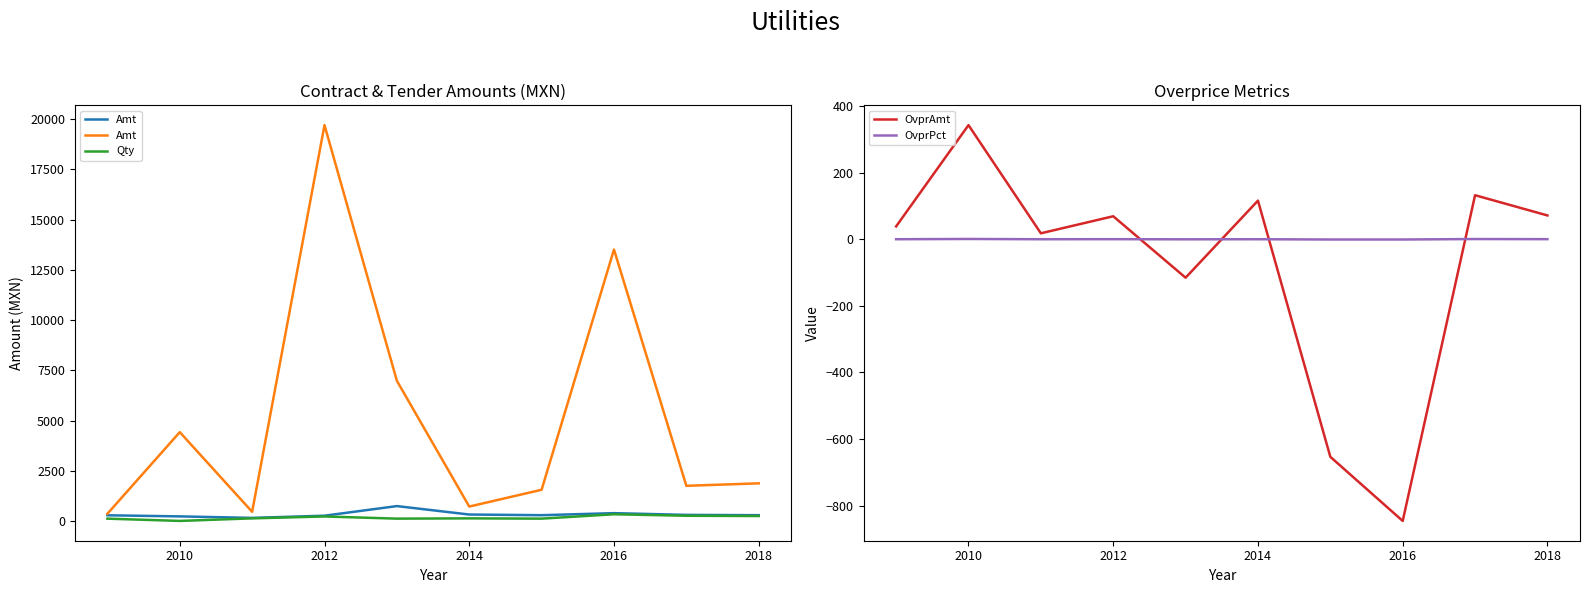

After their last crossing, which series has the higher values: OvprPct or OvprAmt?

OvprAmt